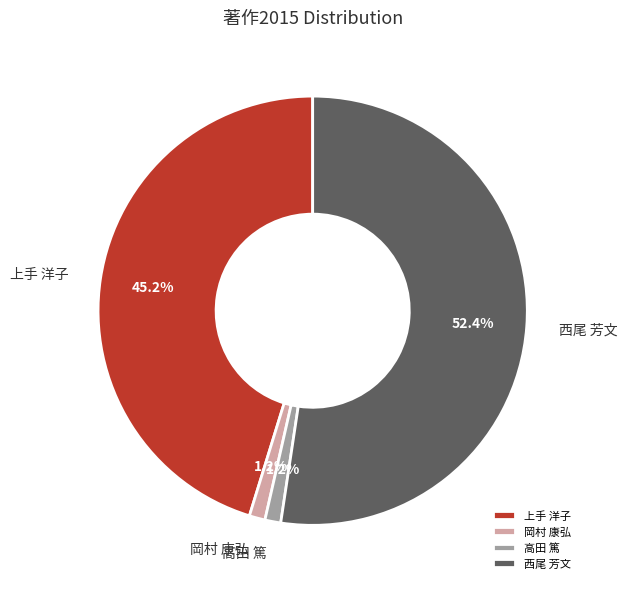

How many segments does this pie chart have?

4